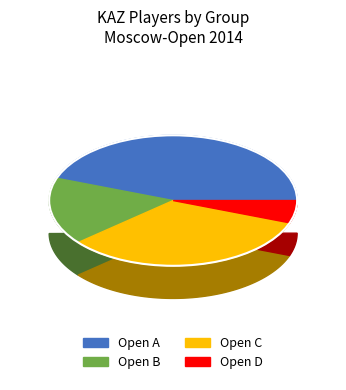

What percentage is the Open D slice, to the nearest percent?

6%